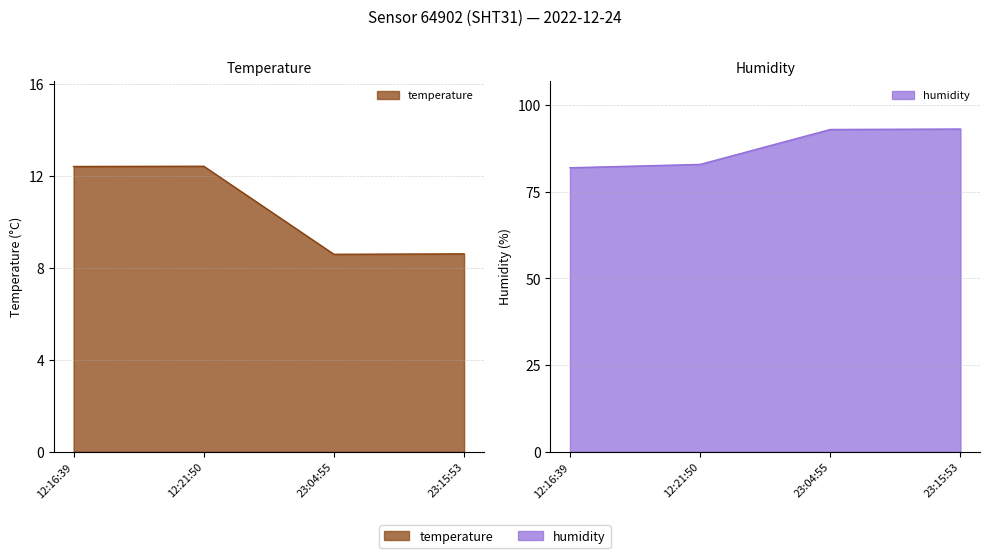

At how many categories does at least one series exceed 86?

2